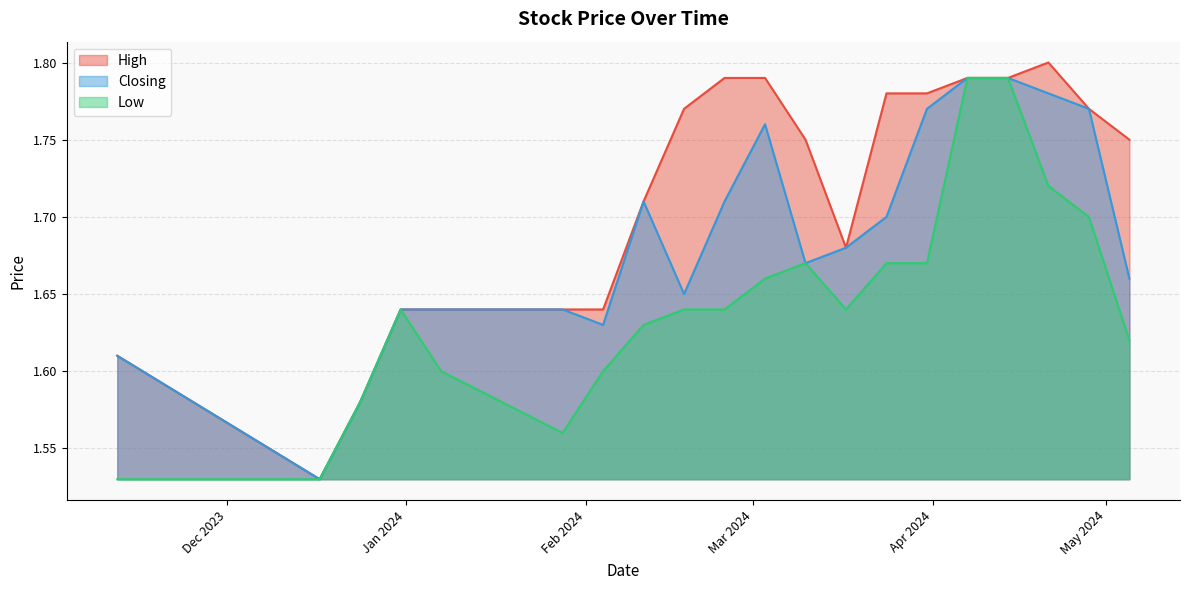

How many lines are shown in the chart?

3